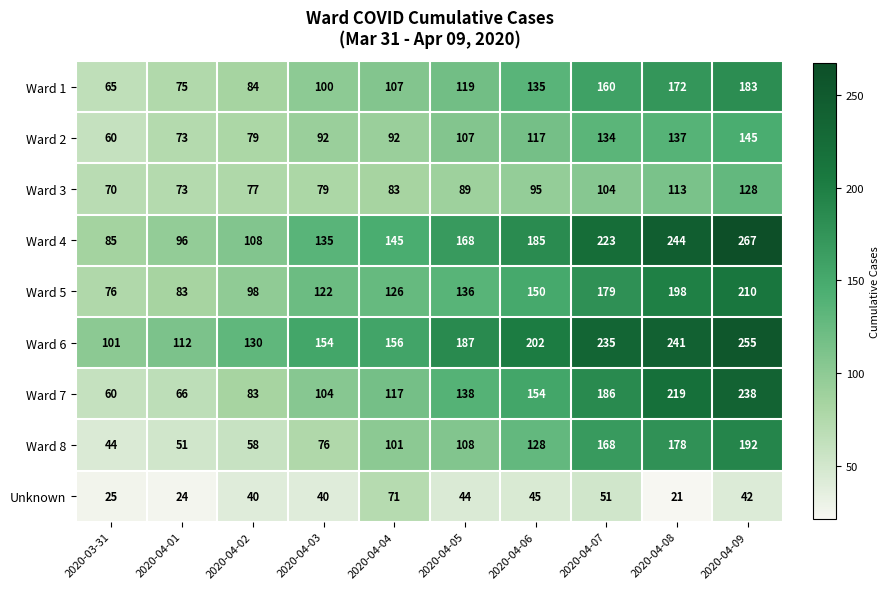

What is the total value across all series at 2020-04-06?

1211